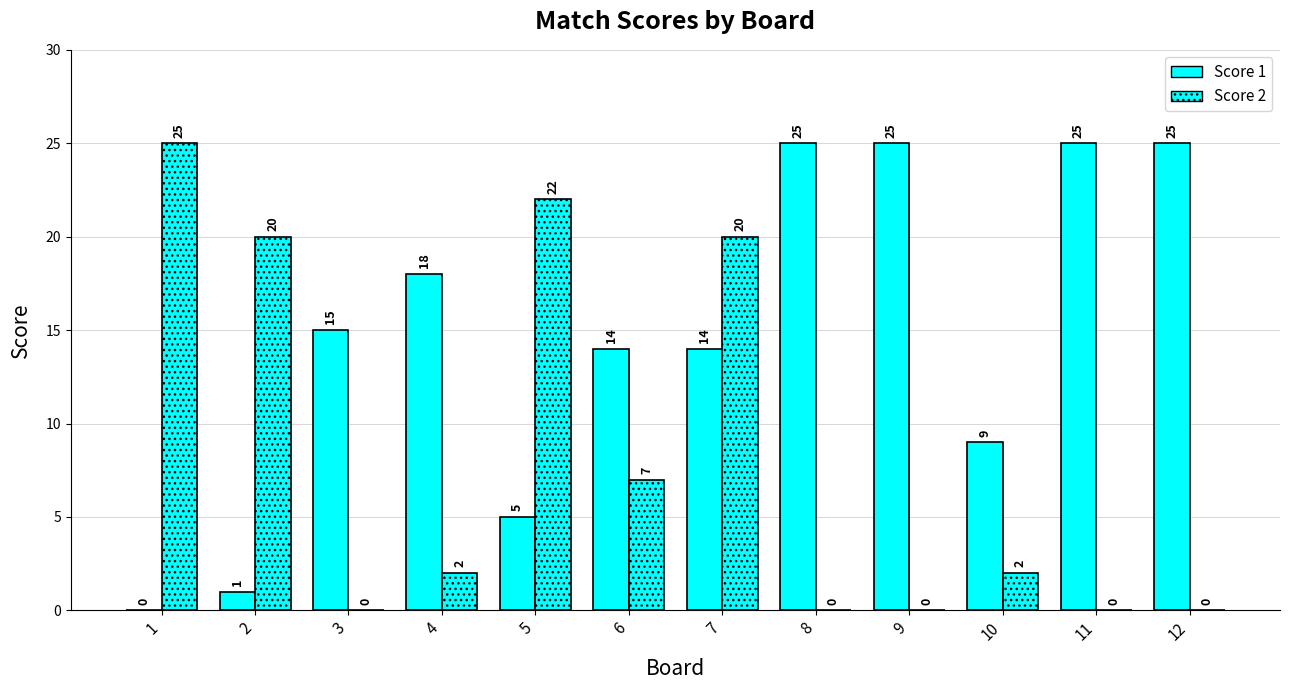

What is the difference between the highest and lowest values at 4?

16